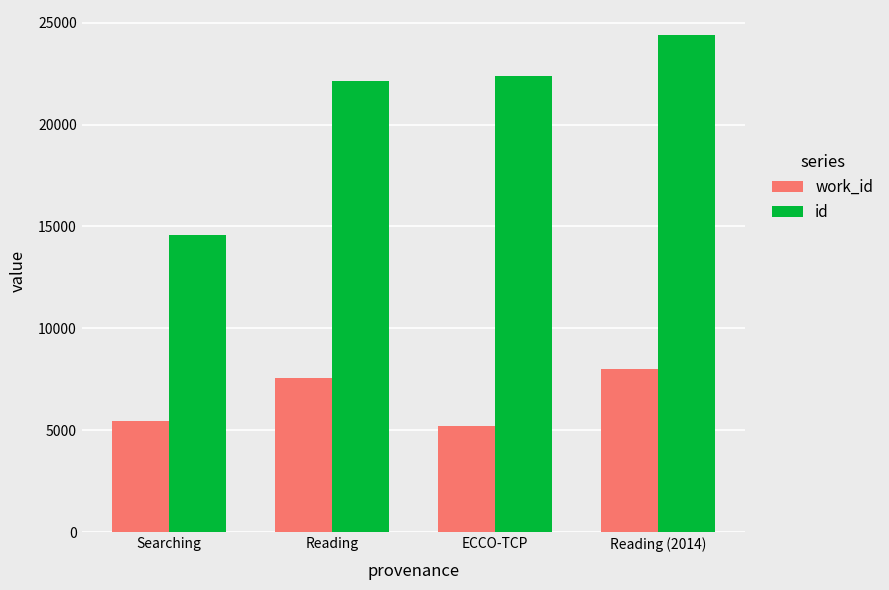

The work_id series shows 3149 at Reading (2014). True or false?

False